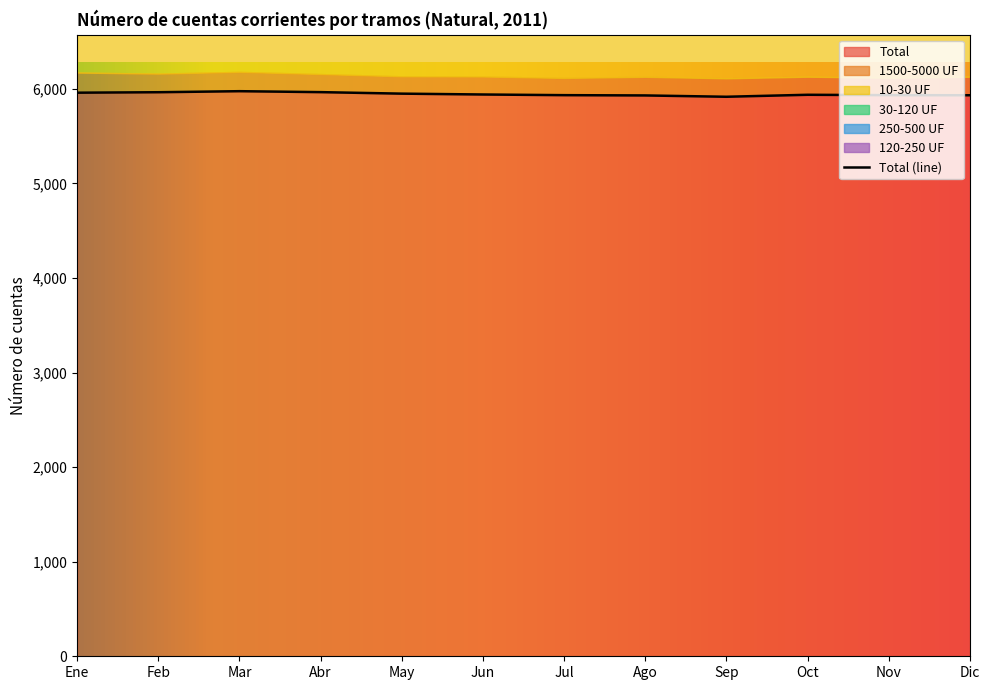

What is the difference between the highest and lowest values at Ene?

5747